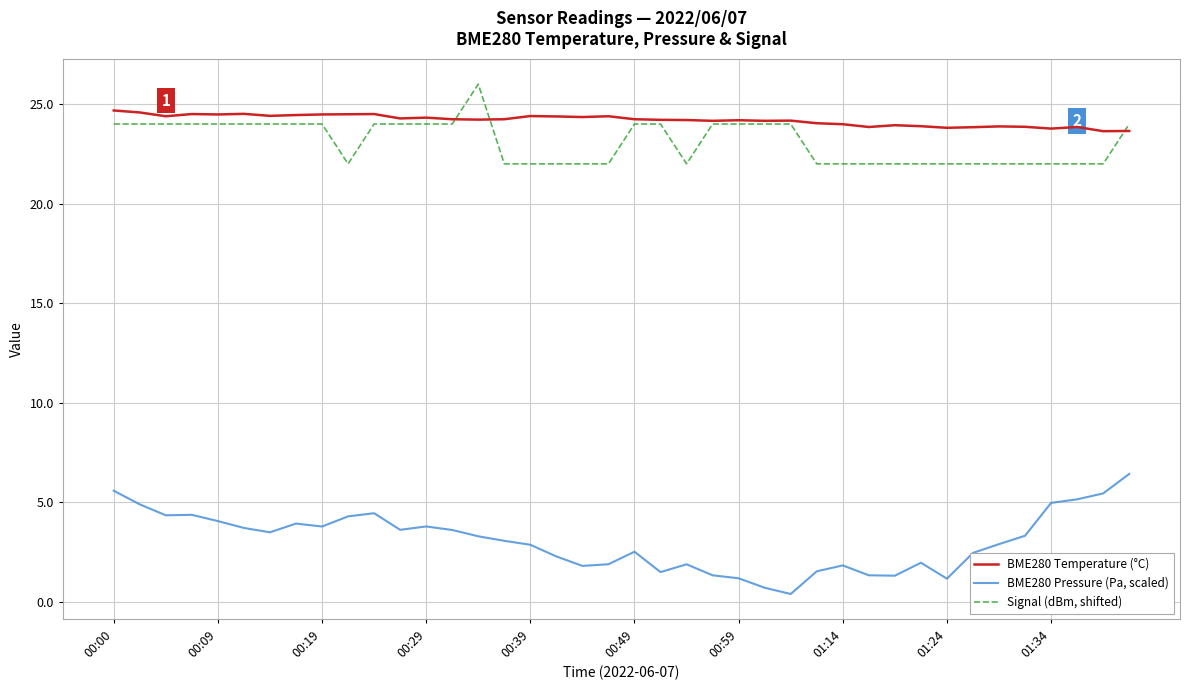

At how many categories does at least one series exceed 3?

40